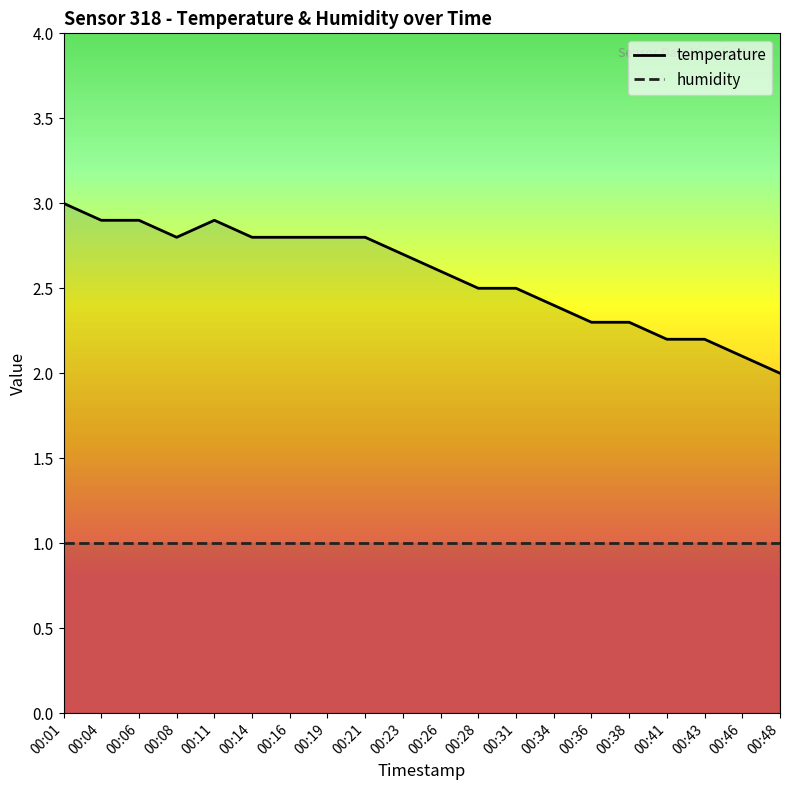

Reading left to right, what are all the values shown in this chart?

3.0	2.9	2.9	2.8	2.9	2.8	2.8	2.8	2.8	2.7	2.6	2.5	2.5	2.4	2.3	2.3	2.2	2.2	2.1	2.0